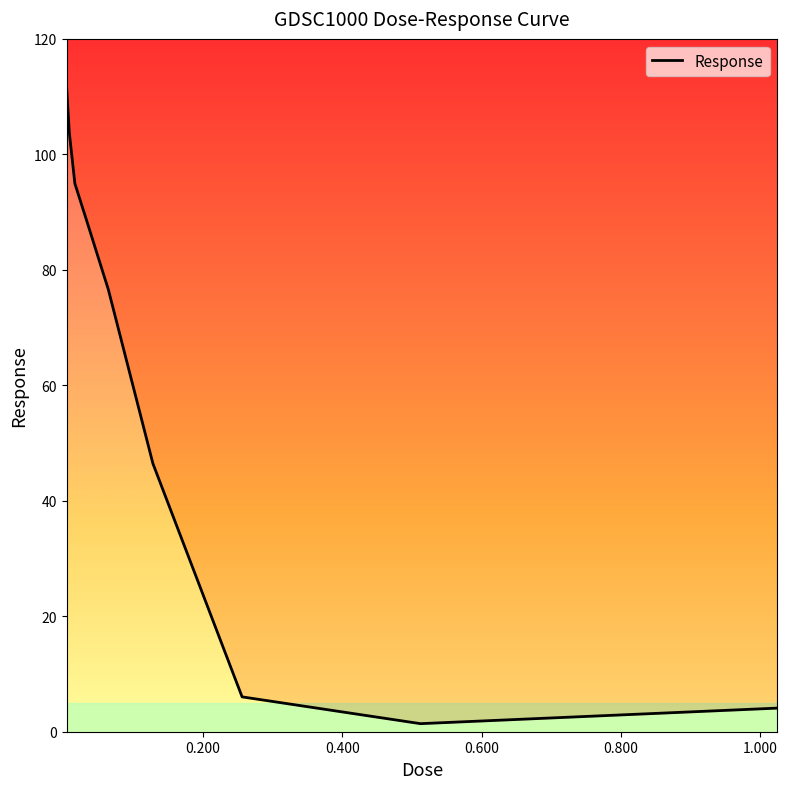

What is the difference between the maximum and second lowest values?

107.8